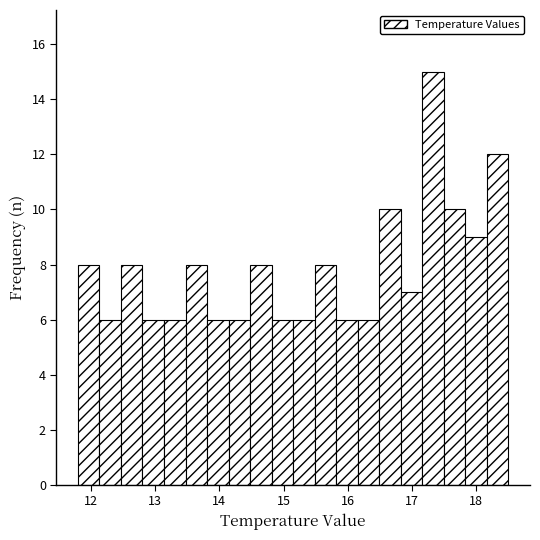

Around what value on the x-axis is the tallest bar? Give the approximate position of its centre, as read against the axis.

17.3